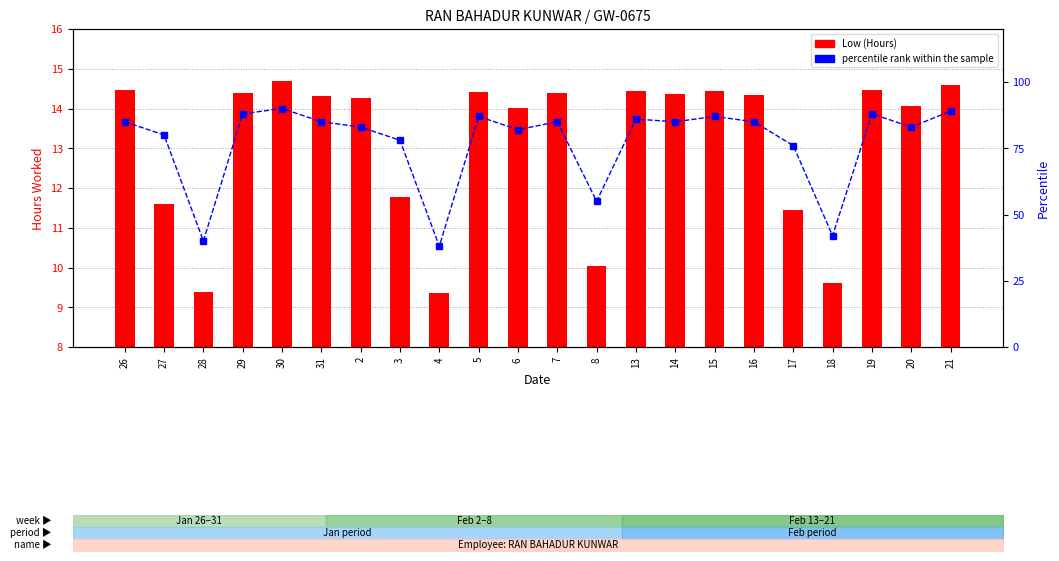

What is the total value across all series at 8?

65.0